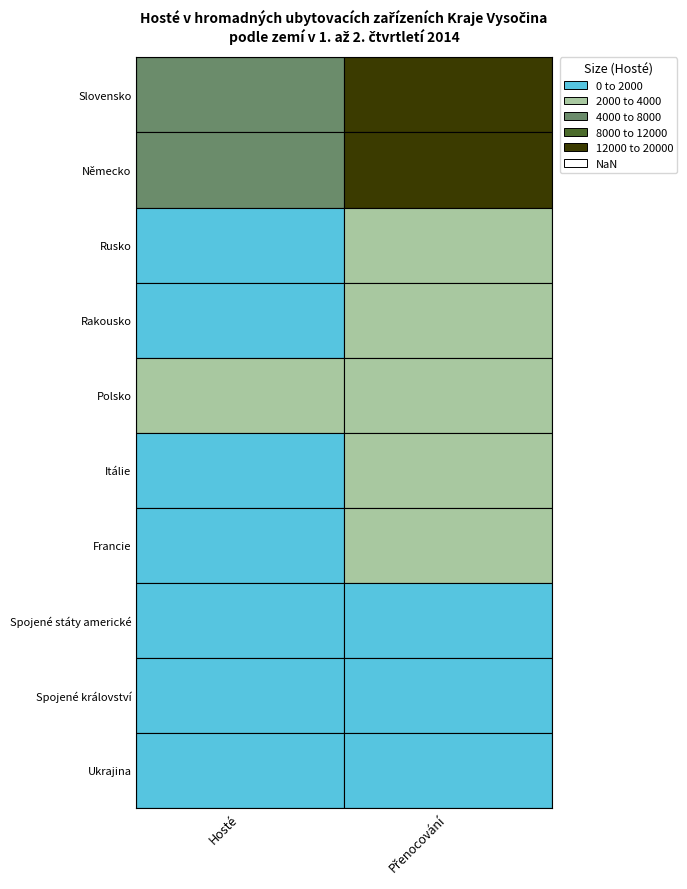

Where is Přenocování nearest to the value 8905?

Rusko